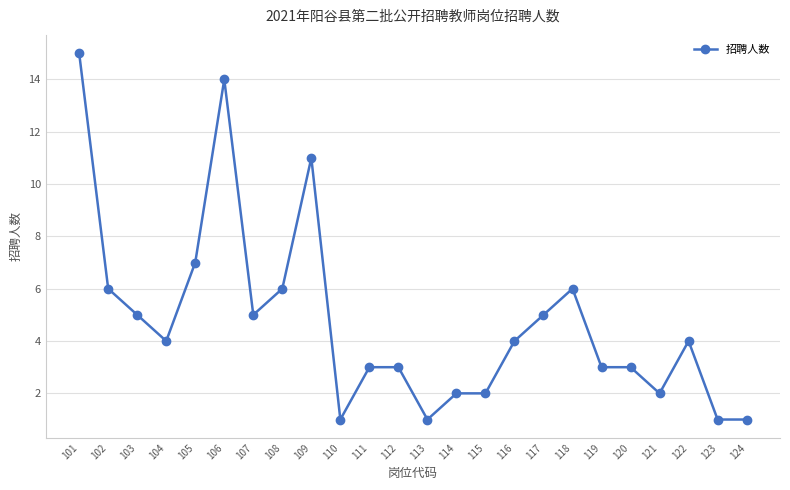

What is the difference between the second highest and second lowest values?

13